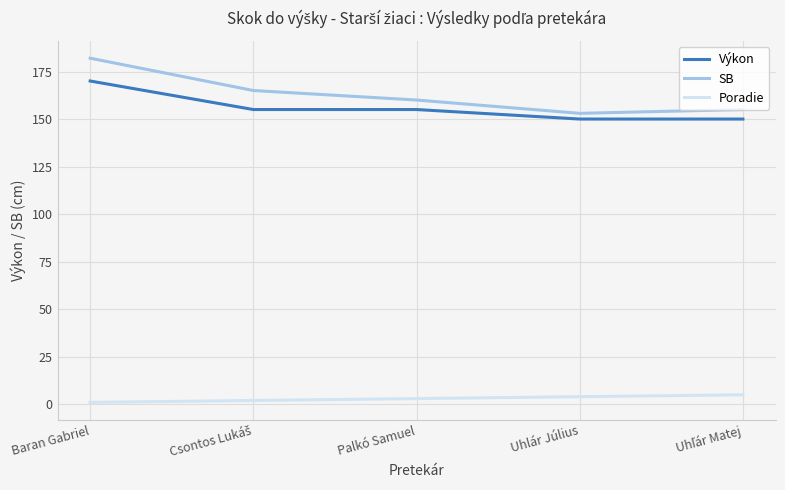

What value does the Výkon series have at Uhlár Július, to the nearest 5?

150